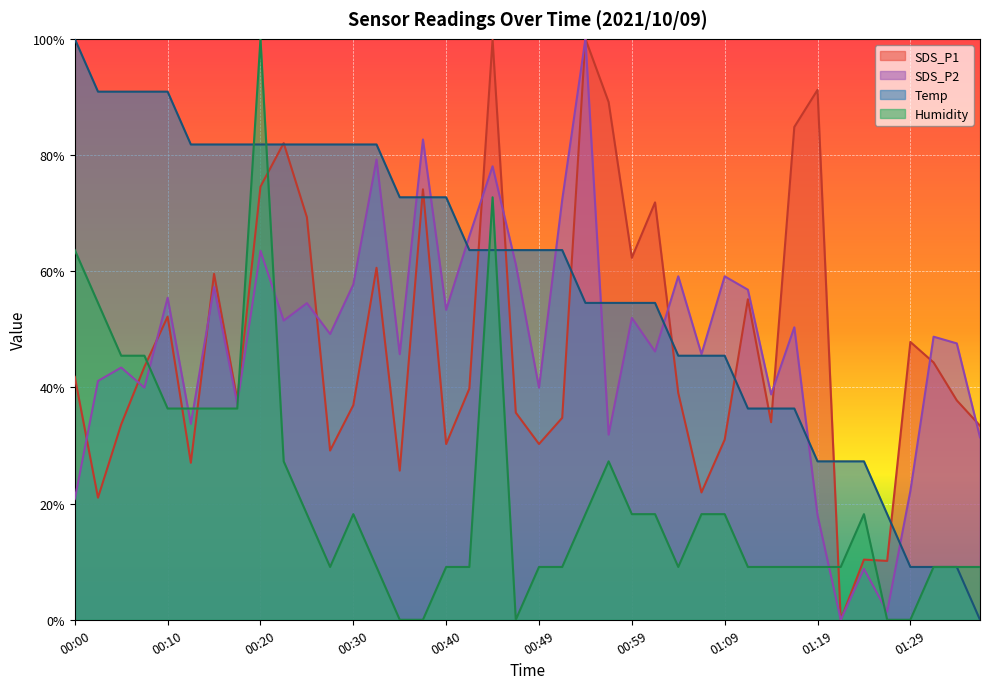

Which series has the widest spread of values?

SDS_P1